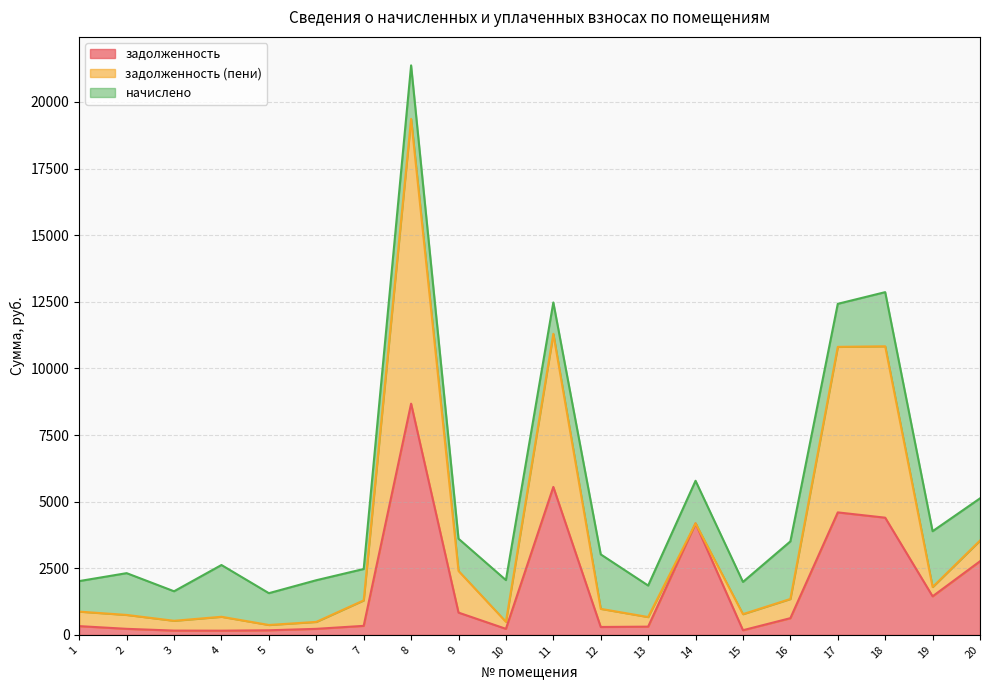

The value of задолженность at 4 is 56.2. True or false?

False